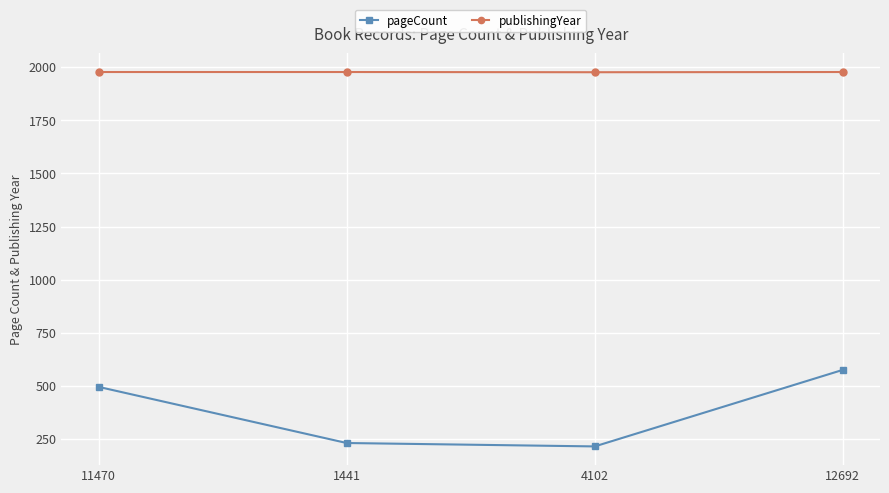

What is the sum of the publishingYear values at 12692 and 1441?

3954